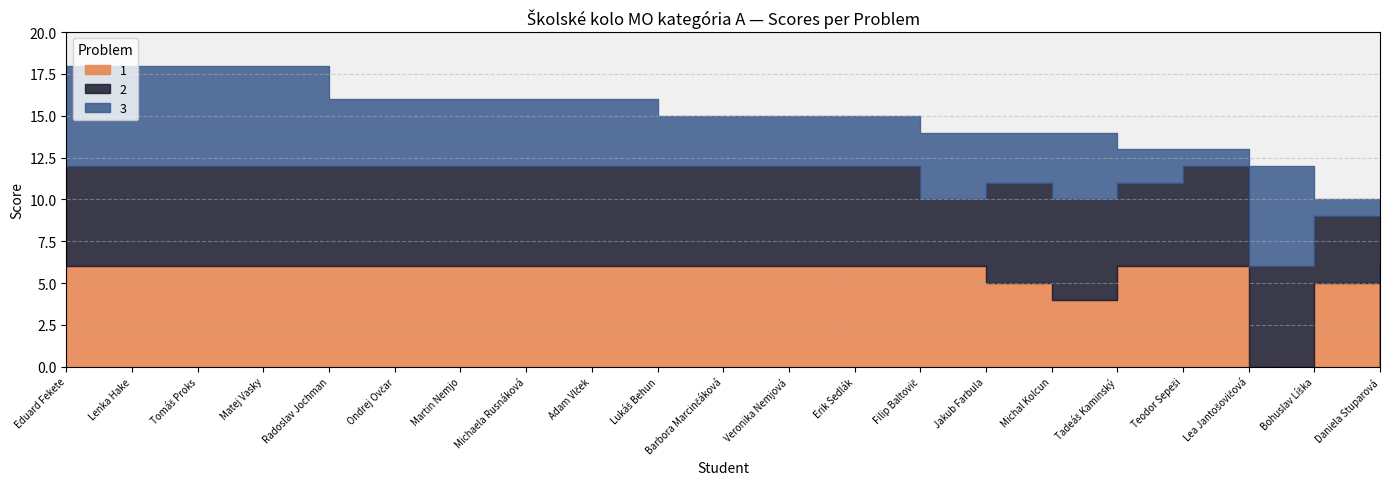

Reading left to right, extract all data points from this chart.

1: 6	6	6	6	6	6	6	6	6	6	6	6	6	6	5	4	6	6	0	5	0
2: 6	6	6	6	6	6	6	6	6	6	6	6	6	4	6	6	5	6	6	4	6
3: 6	6	6	6	4	4	4	4	4	3	3	3	3	4	3	4	2	1	6	1	4